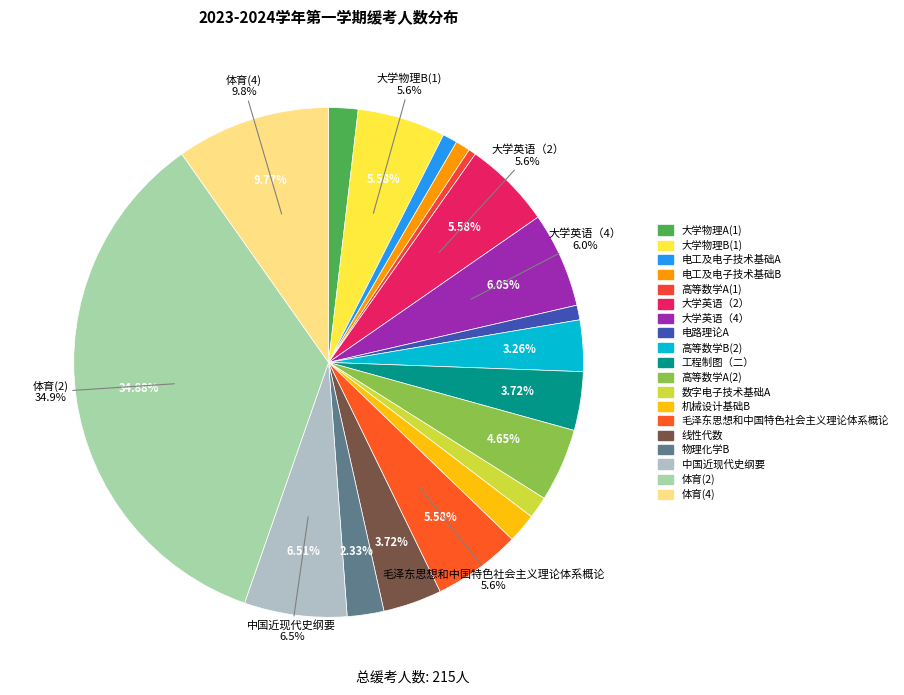

What is the change in value from 线性代数 to 物理化学B?

-3